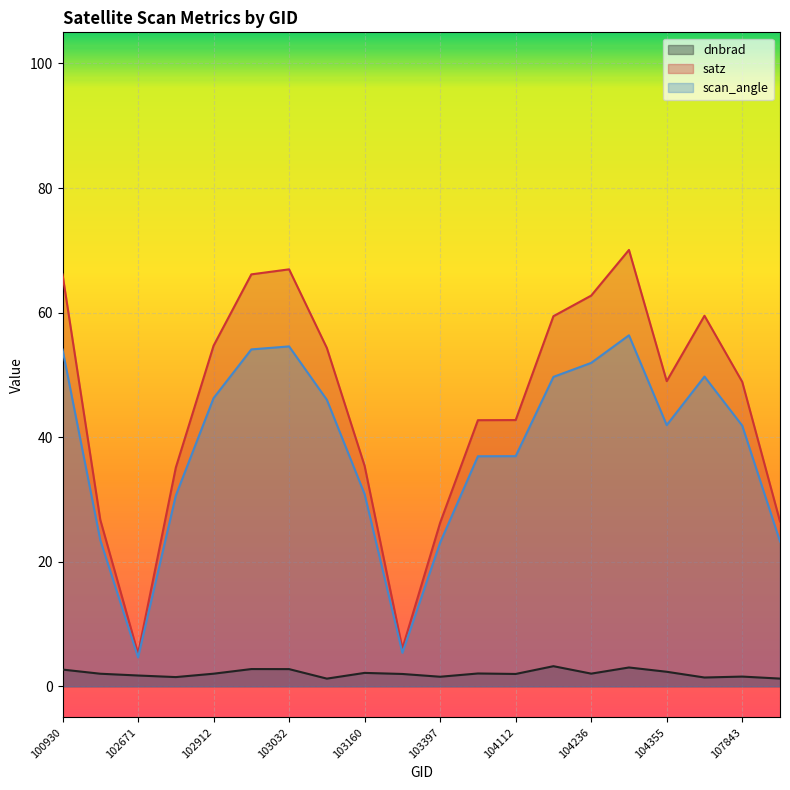

What is the greatest value displayed?

70.1